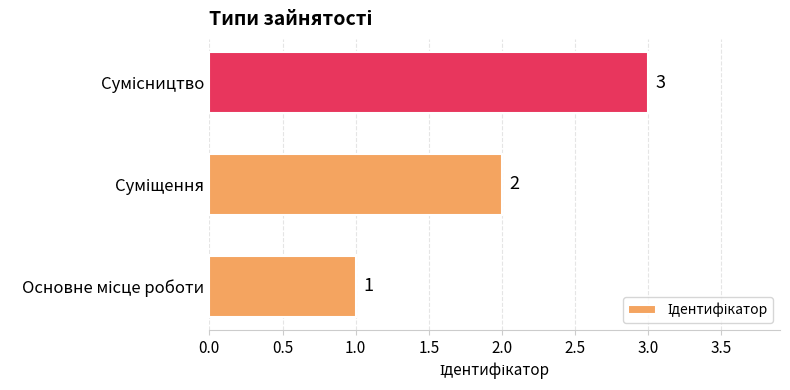

Count the values in the range 1 to 3.

3